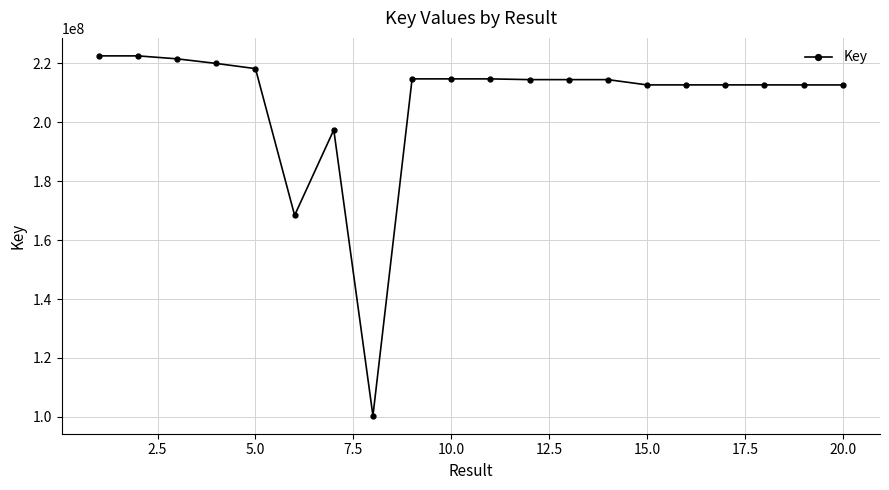

What is the value of the 2nd point from the left?

222495755